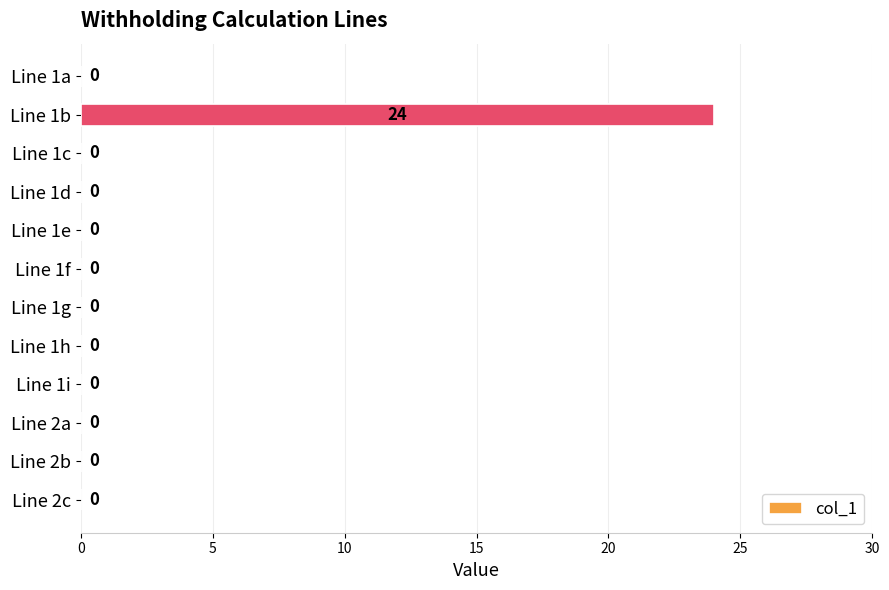

At which category does the chart reach its peak across all series?

Line 1b